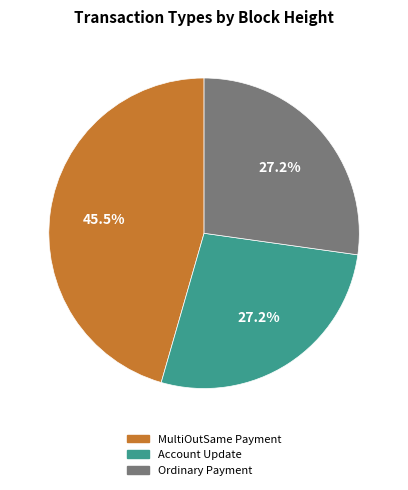

Does any single category account for the majority?

No